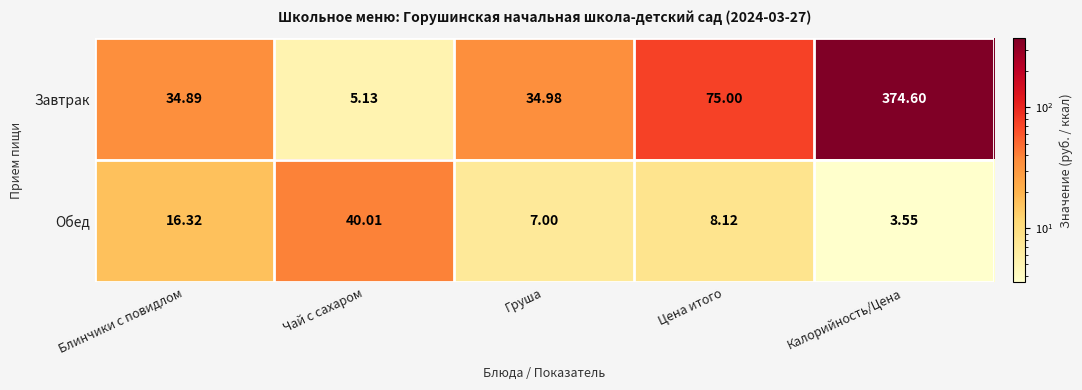

At which category is the sum across all series the highest?

Калорийность/Цена